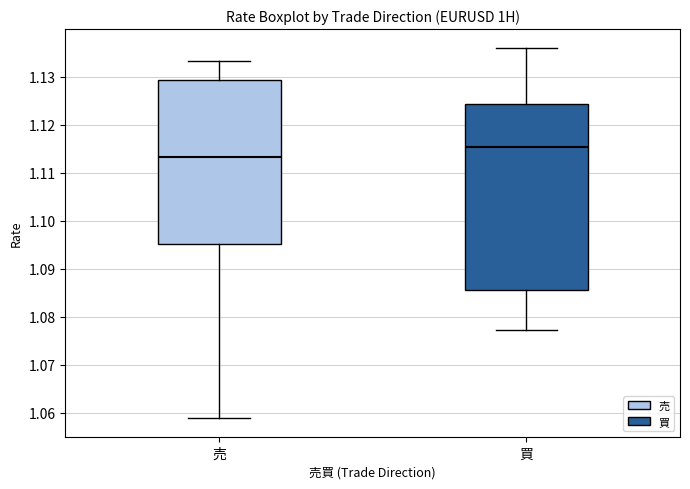

Which box has the lowest median line?

売